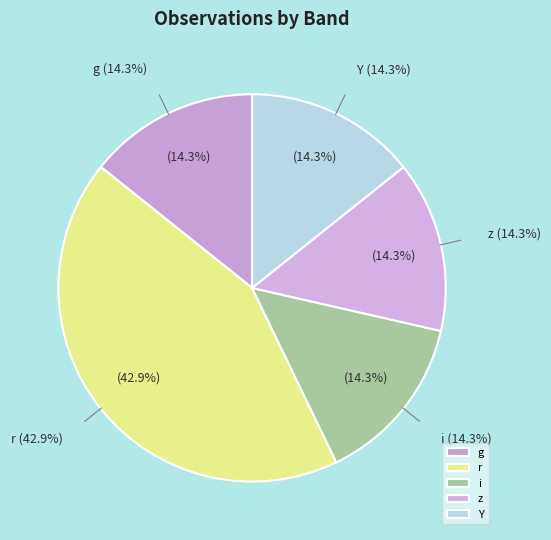

What percentage is NOT represented by Y?

85.7%